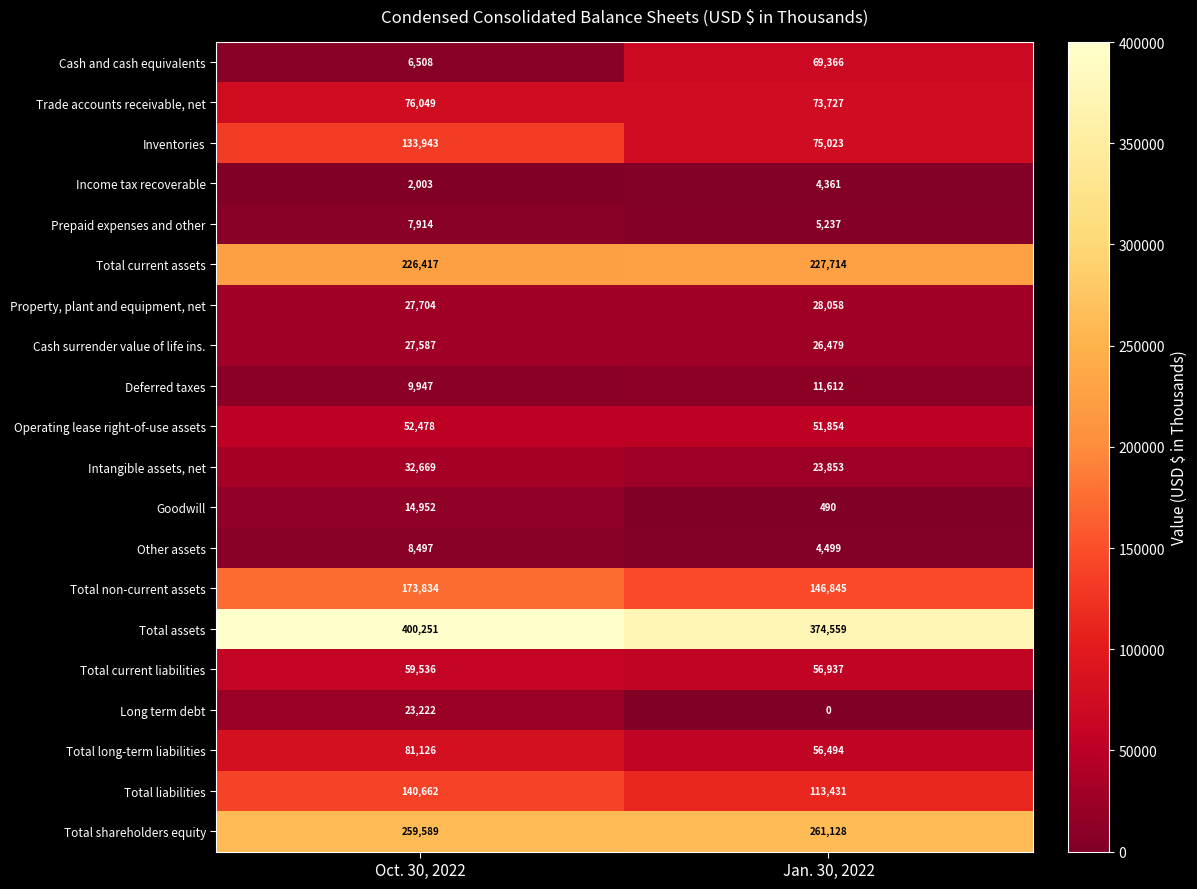

At which label does Operating lease right-of-use assets reach its peak?

Oct. 30, 2022